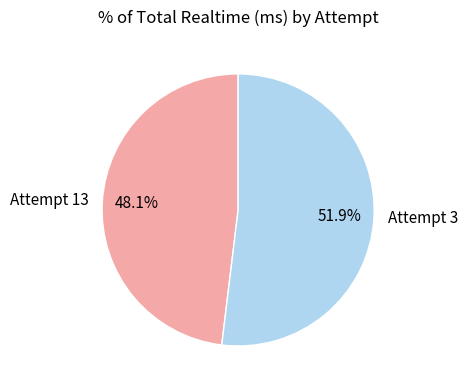

Which has a higher value, Attempt 13 or Attempt 3?

Attempt 3